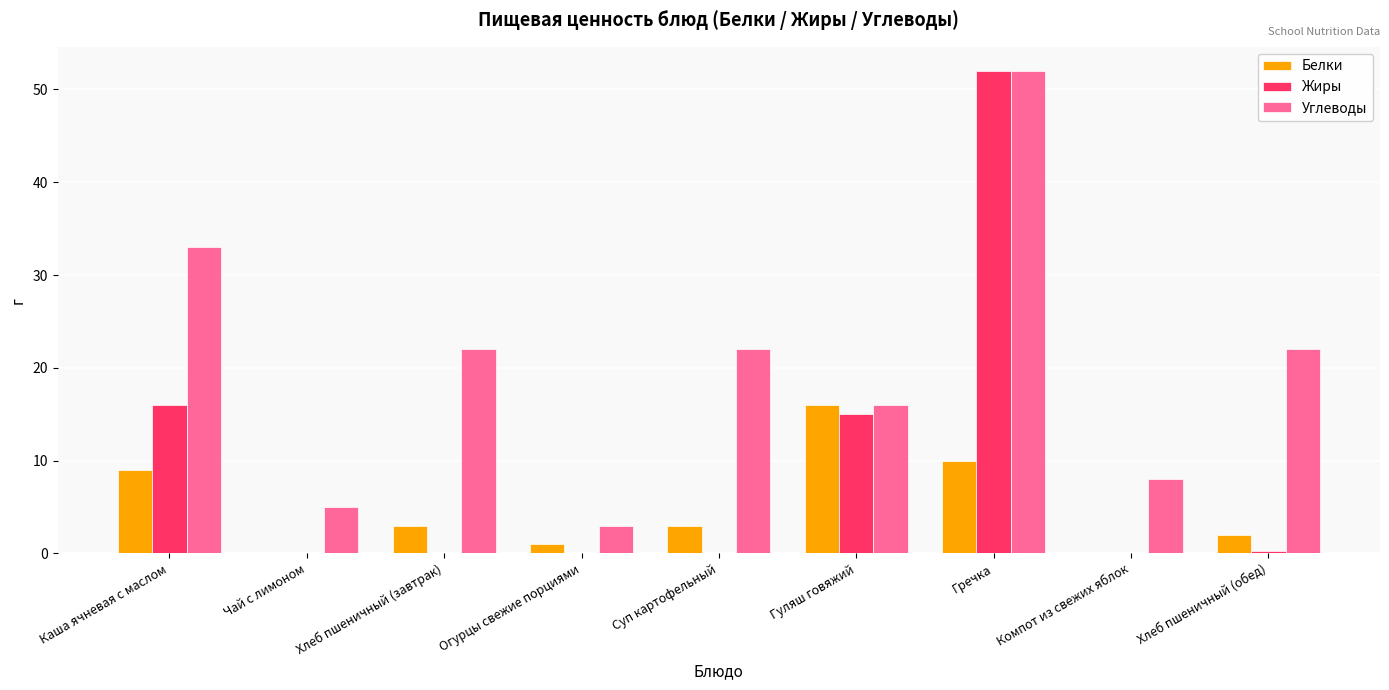

Which series has the largest total across all categories?

Углеводы